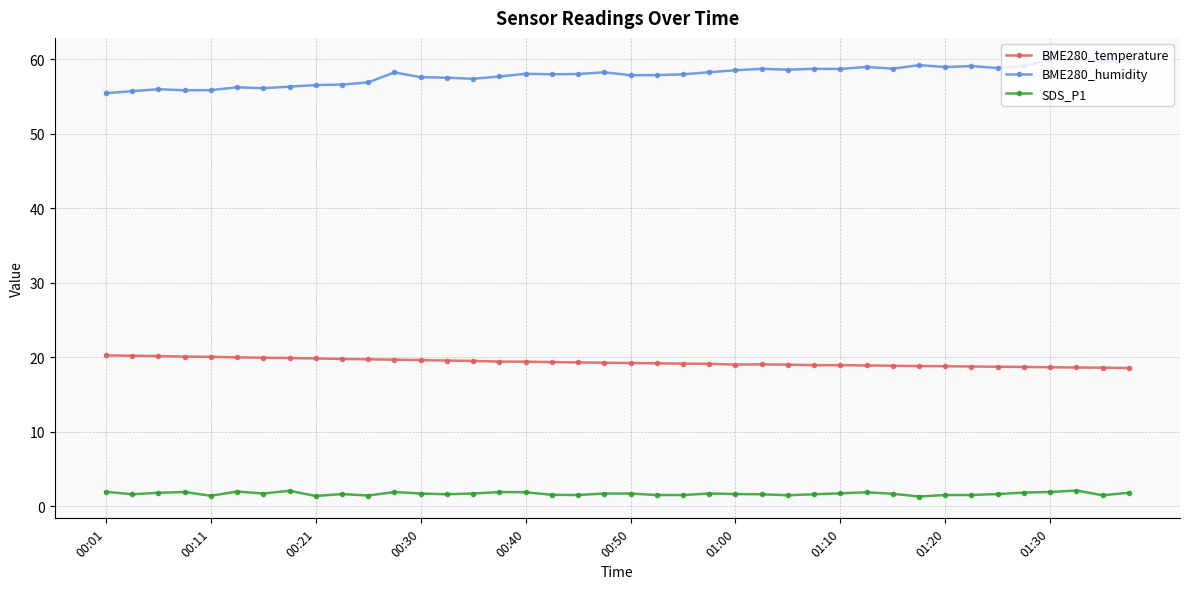

What is the sum of all SDS_P1 values?

67.2